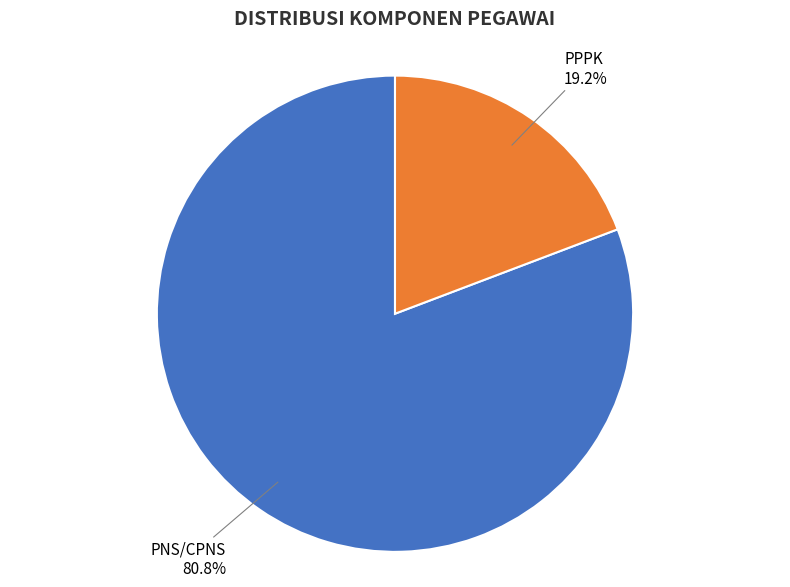

To the nearest percent, what is the difference between the largest and smallest slice percentages?

62%